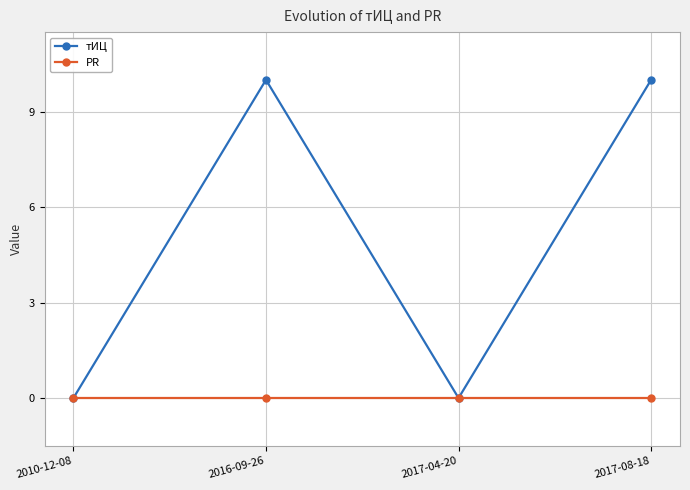

Between 2010-12-08 and 2017-08-18, which series saw the biggest shift?

тИЦ